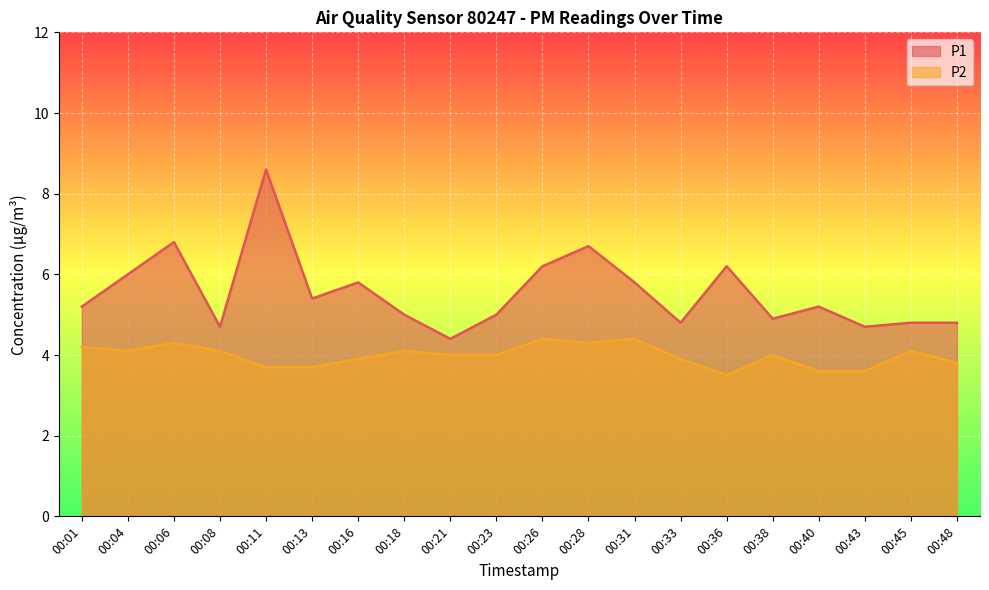

What is the highest value of the P2 series?

4.4